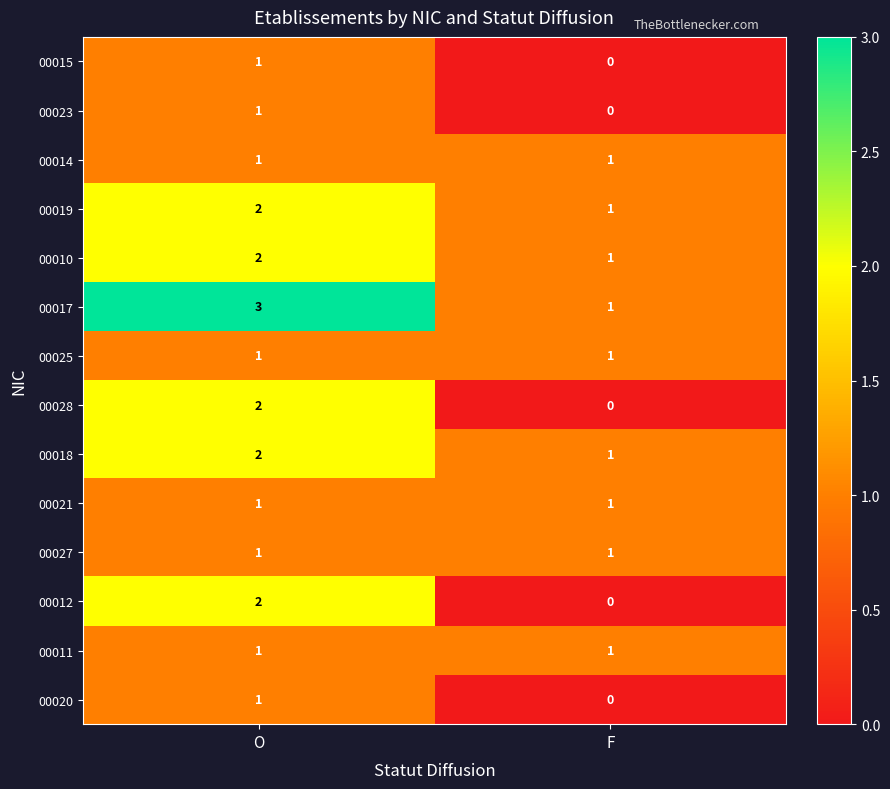

At how many categories does at least one series exceed 0?

2